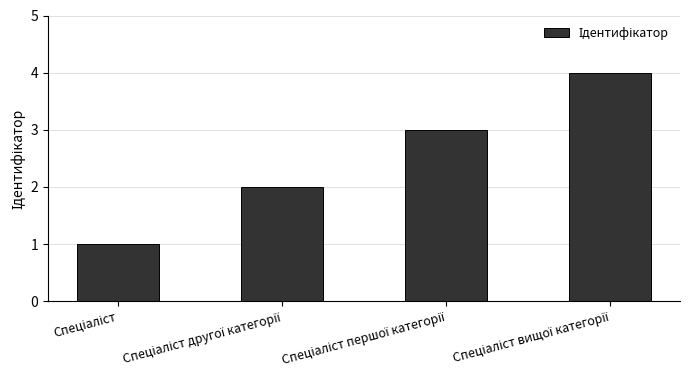

What is the greatest value displayed?

4